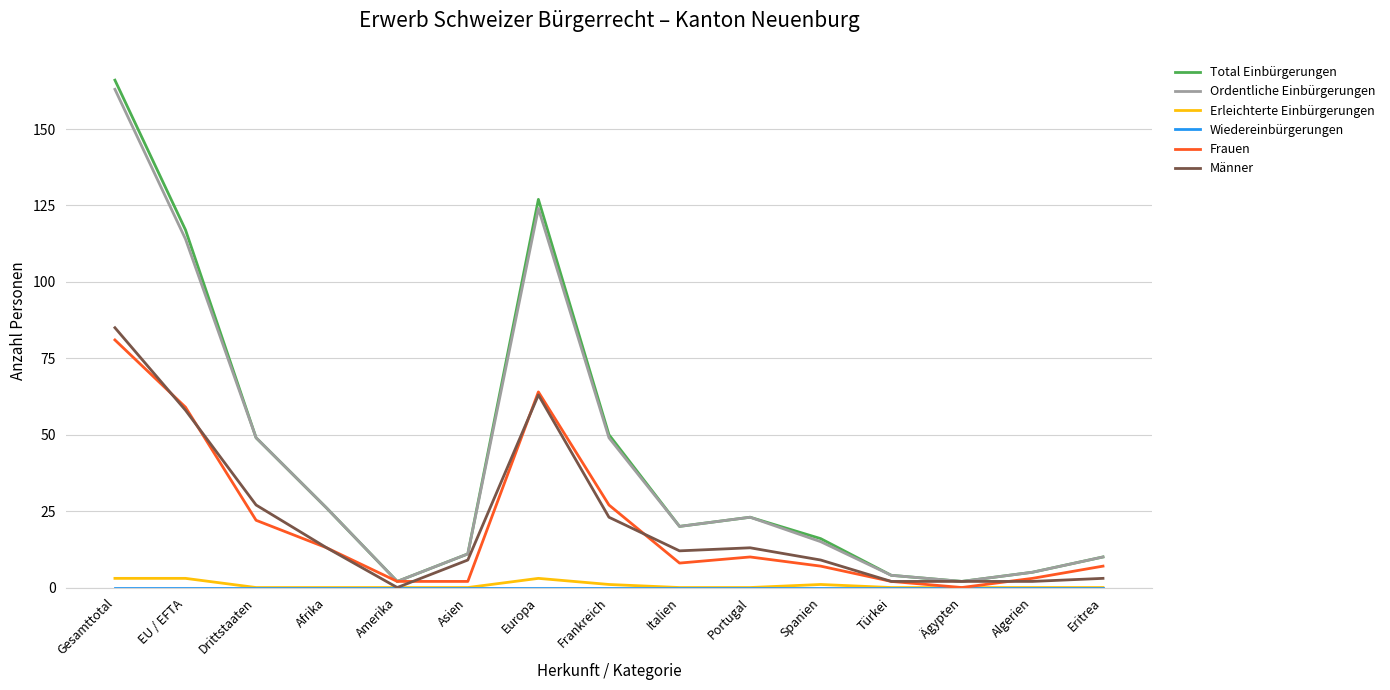

True or false: Total Einbürgerungen has a value of 22 at Spanien.

False